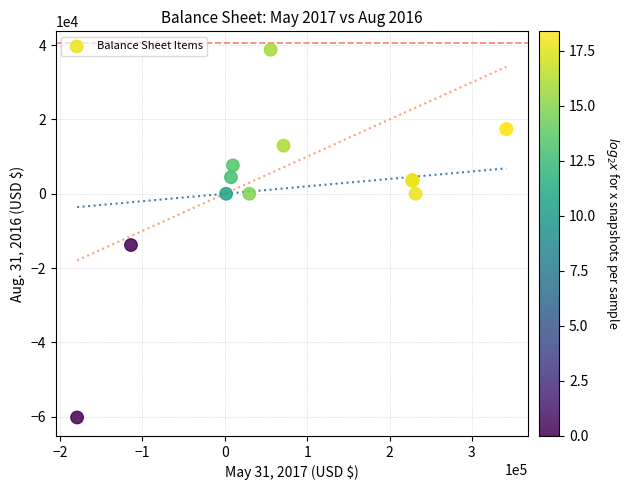

What Y value in the scatter plot is closest to -10720?

-13800